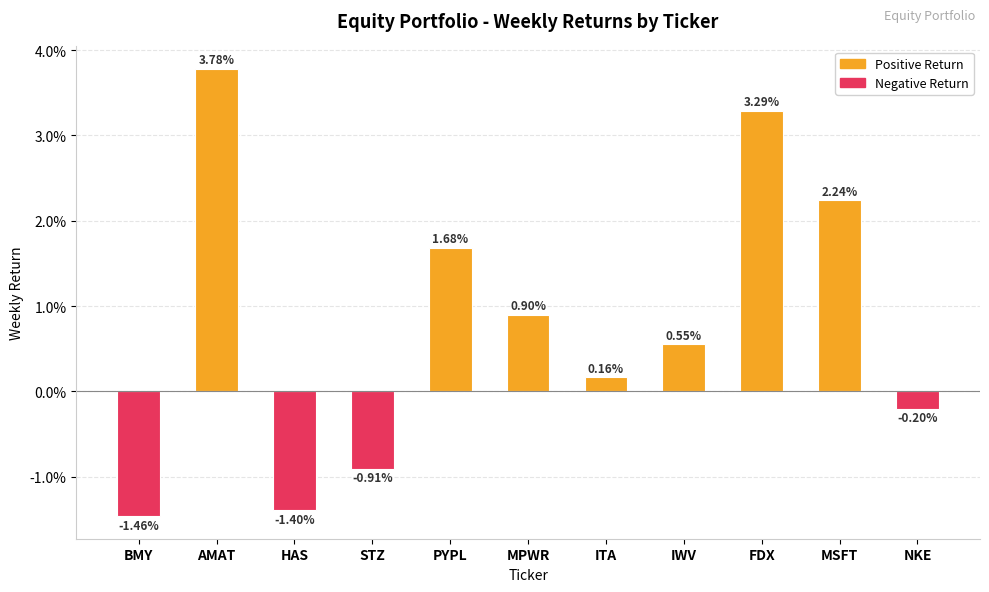

How many positive values are there?

7